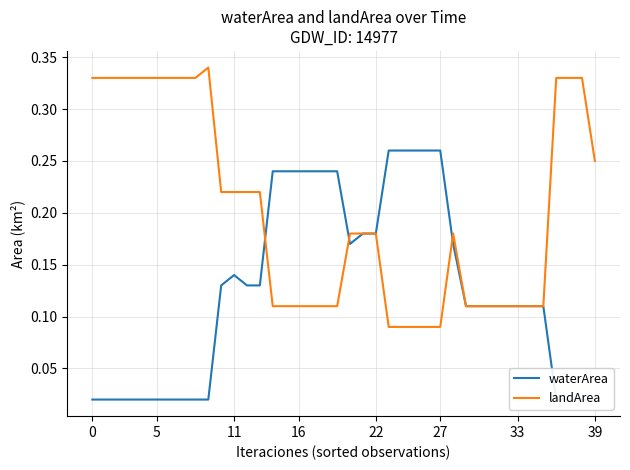

Count the number of categories in the chart.

40